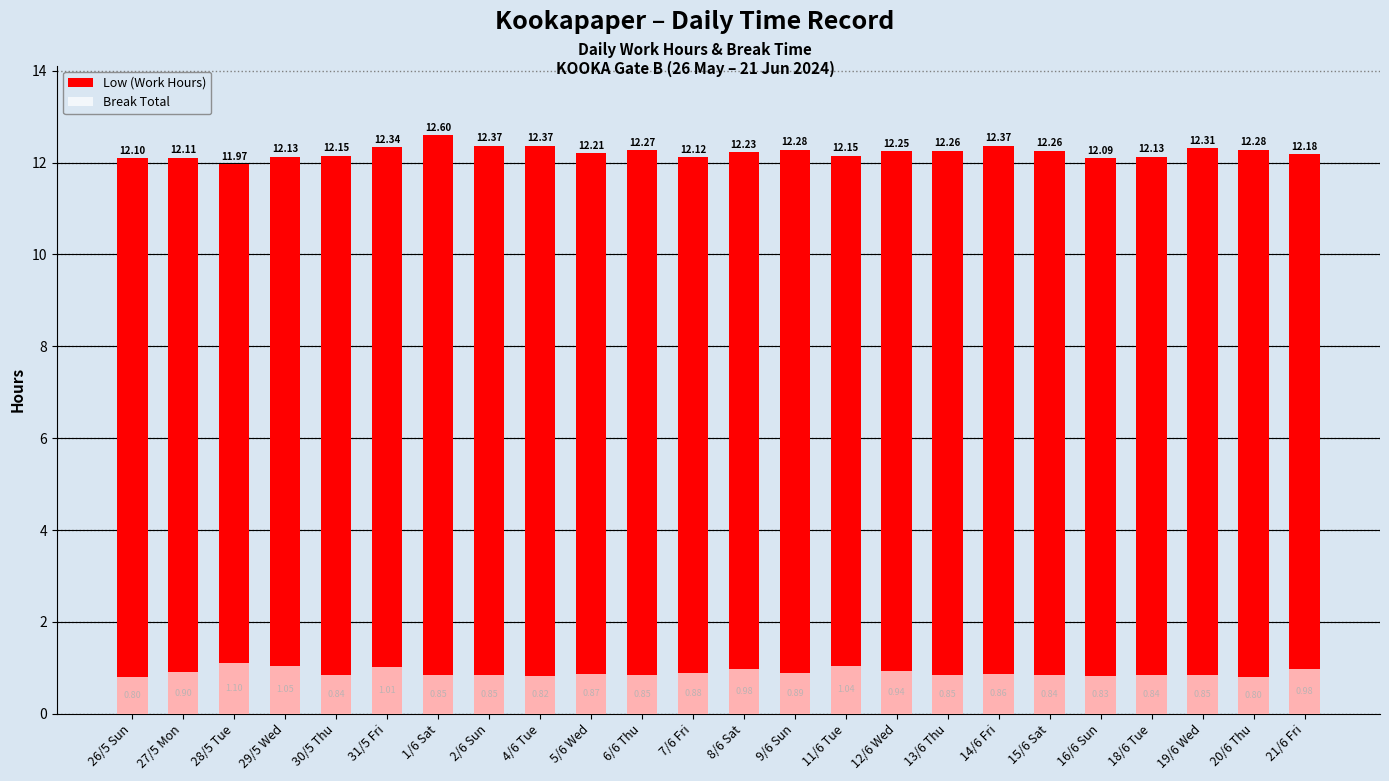

At which category is the sum across all series the highest?

1/6 Sat